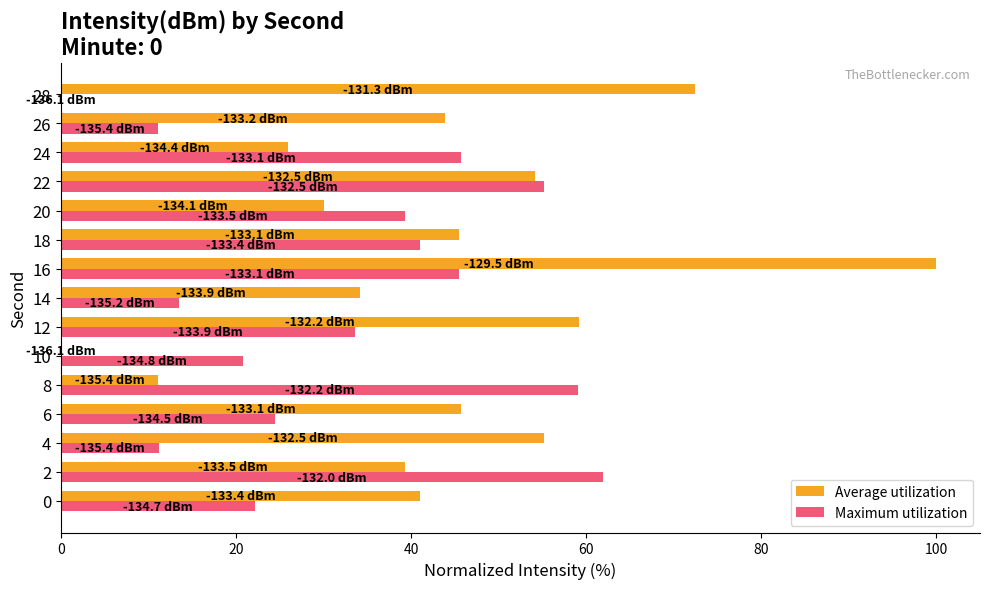

Which series changed the most between 4 and 10?

Average utilization